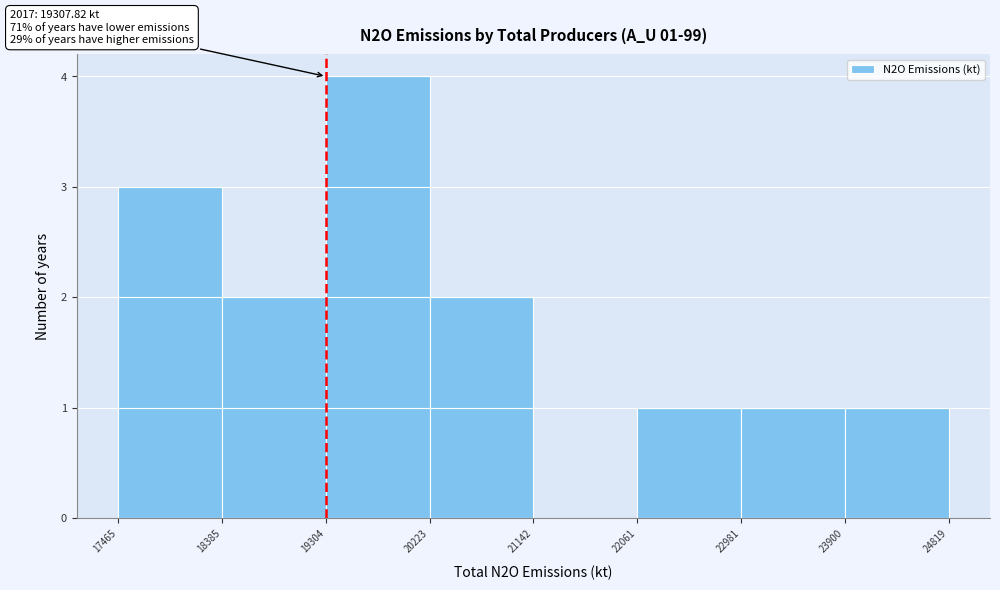

Over which range of the x-axis is the bar tallest?

19304 to 20223